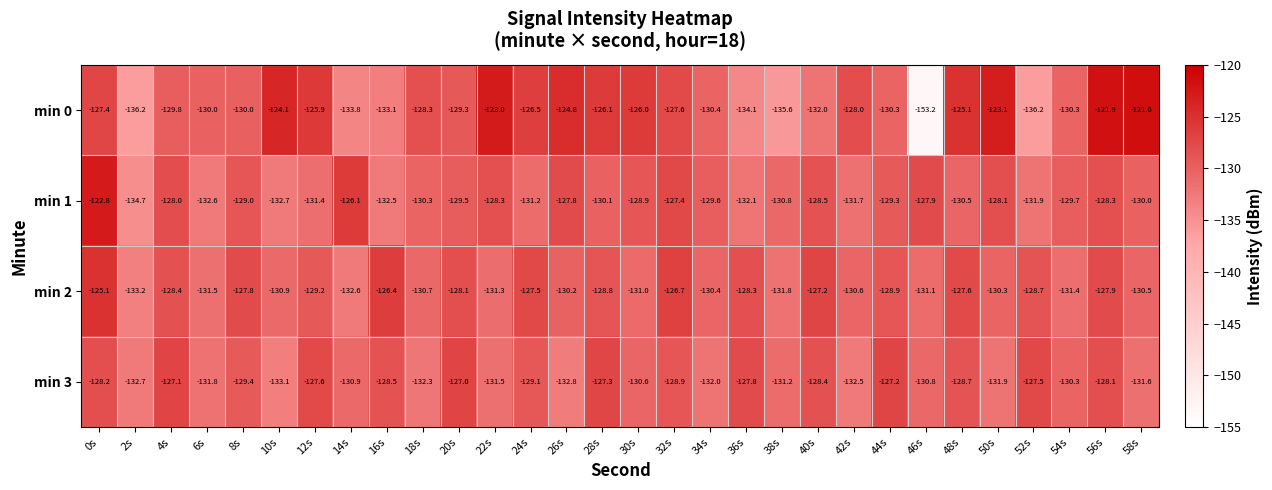

What is the maximum value shown in the chart?

-121.6